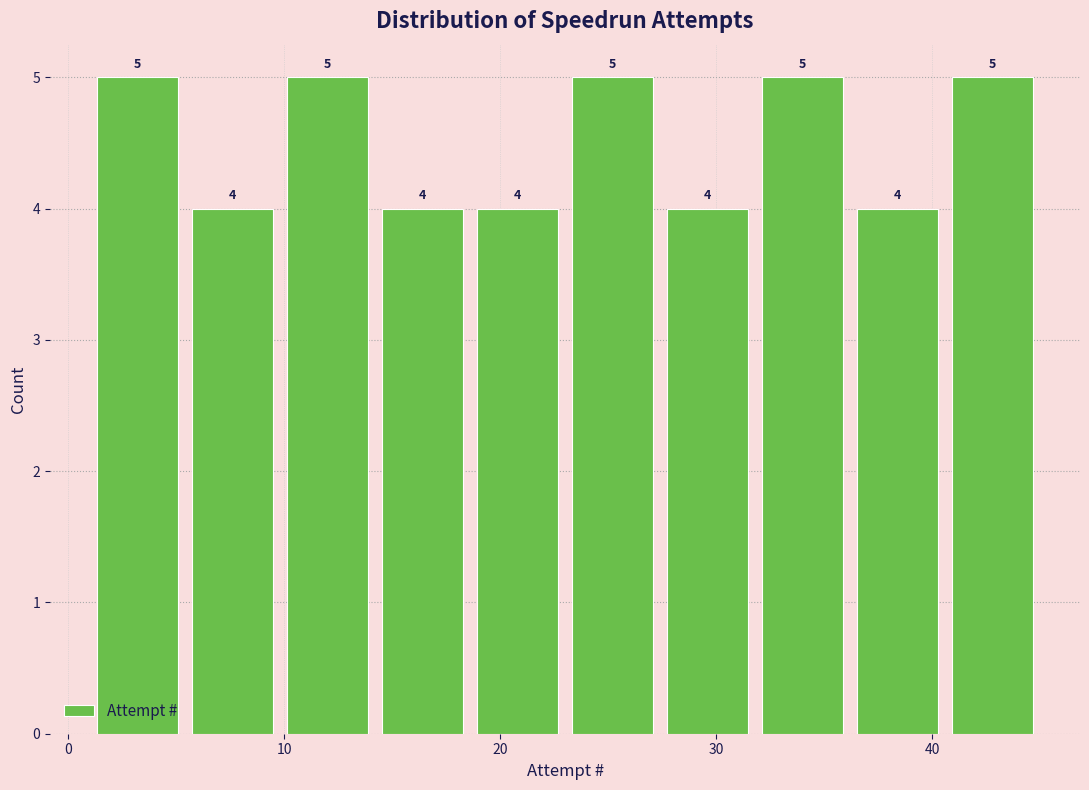

What is the height of the bar covering 23.0 to 27.4 on the x-axis? The bar edges are not printed on the chart, so give them approximately, as read against the axis.

5